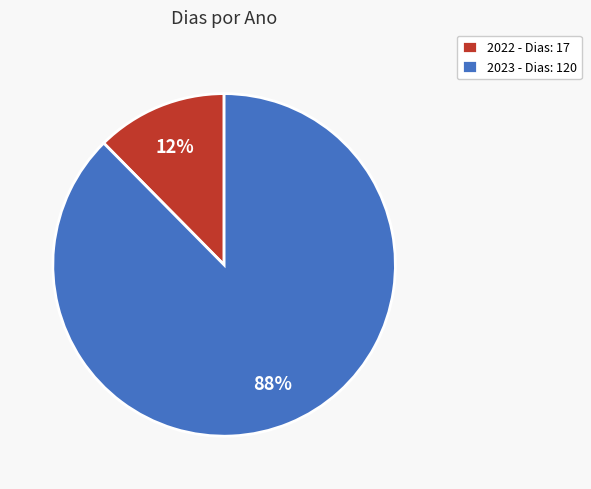

Between 2022 and 2023, which is larger?

2023